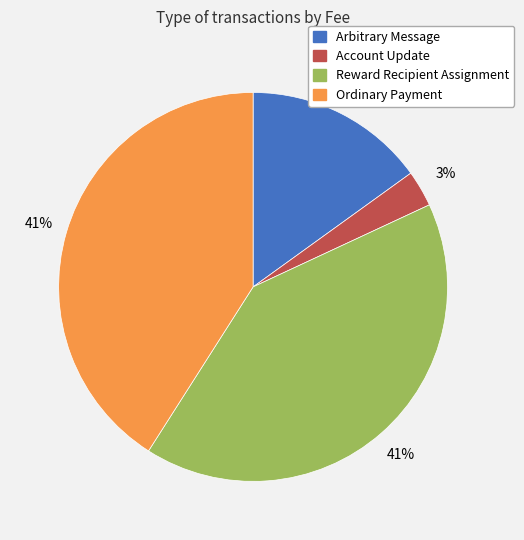

Is the sum of Arbitrary Message and Ordinary Payment greater than half?

Yes